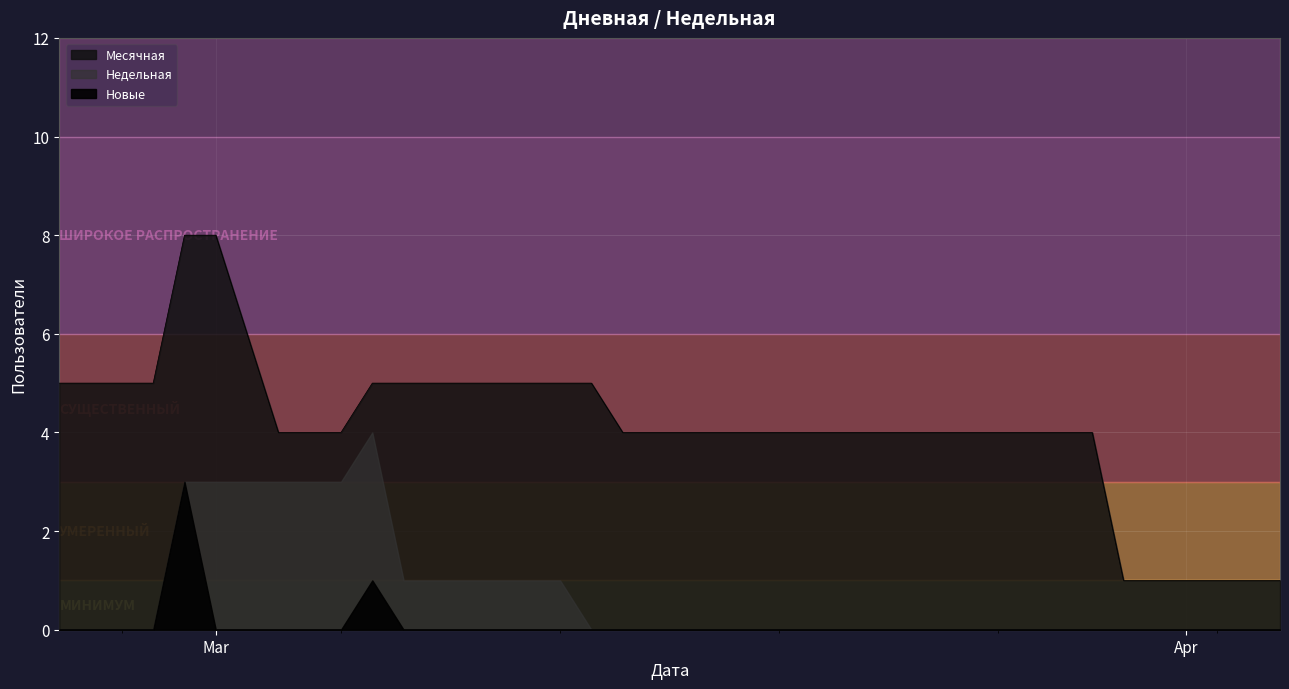

In Новые, how many points are higher than both neighbors (excluding endpoints)?

2